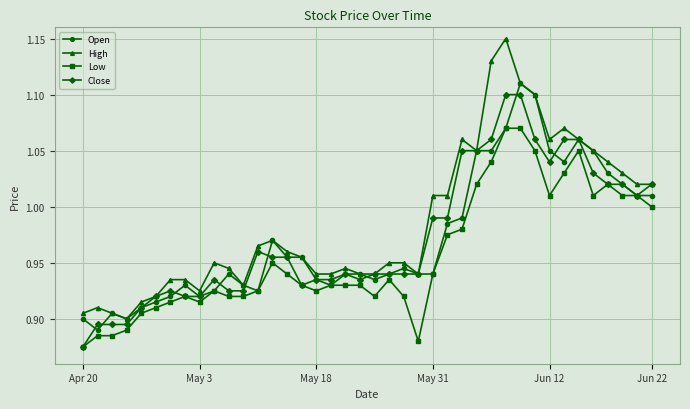

Count the number of data series in this chart.

4